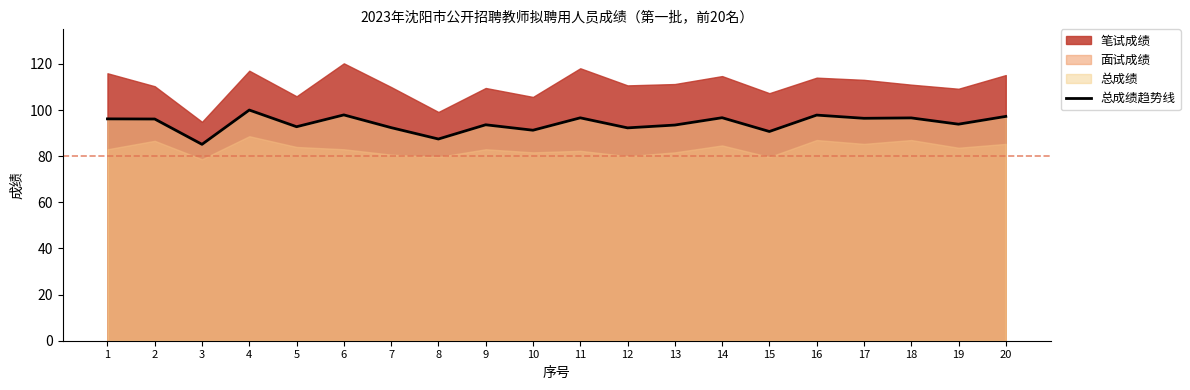

What is the ratio of the value at 3 to the value at 6?

0.9